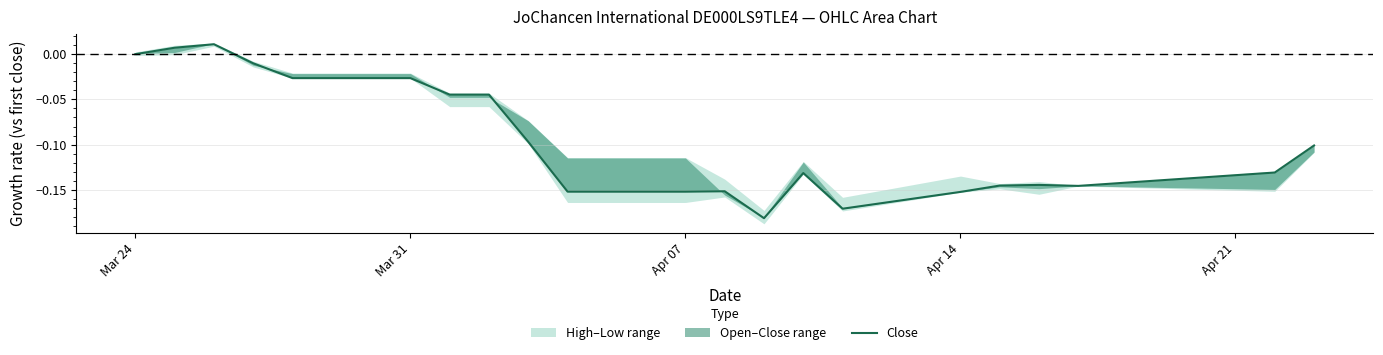

Reading right to left, transcribe all the data shown in this chart.

-0.1	-0.1	-0.1	-0.1	-0.1	-0.2	-0.2	-0.1	-0.2	-0.2	-0.2	-0.2	-0.1	-0.0	-0.0	-0.0	-0.0	-0.0	0.0	0.0	0.0